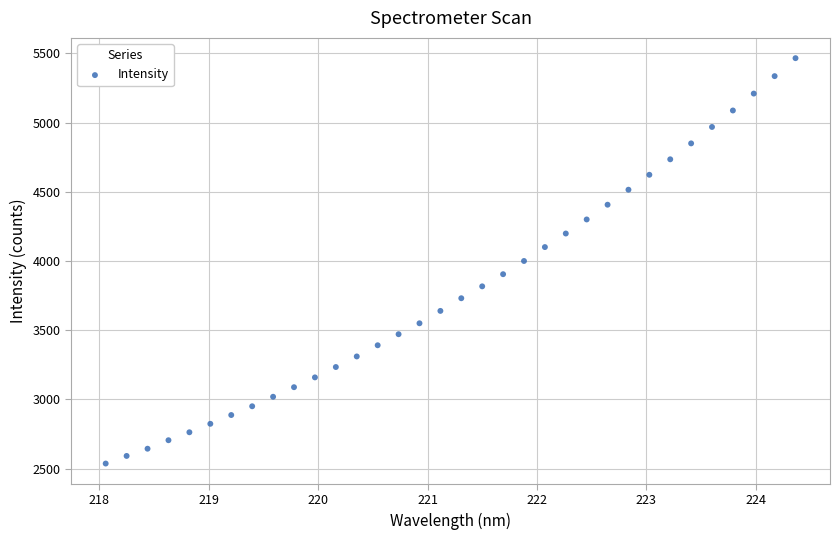

What is the range of Y values (max minus min)?

2928.5